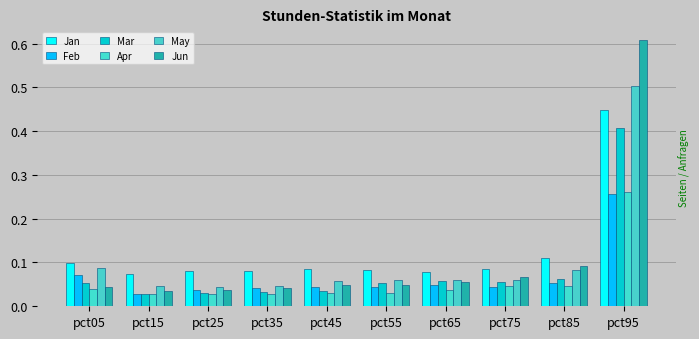

What are all the series names shown in the legend?

Jan, Feb, Mar, Apr, May, Jun